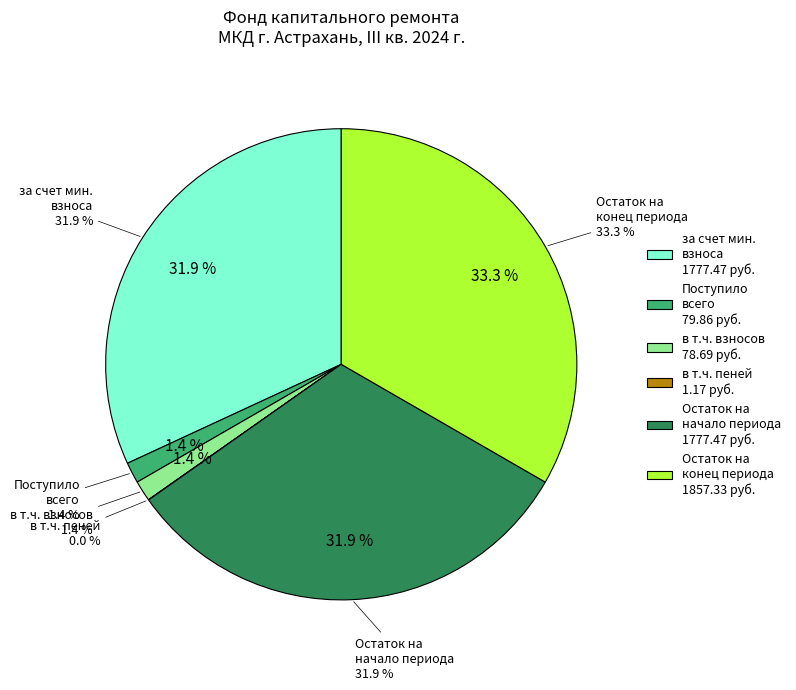

Is there any slice that represents more than half of the pie?

No